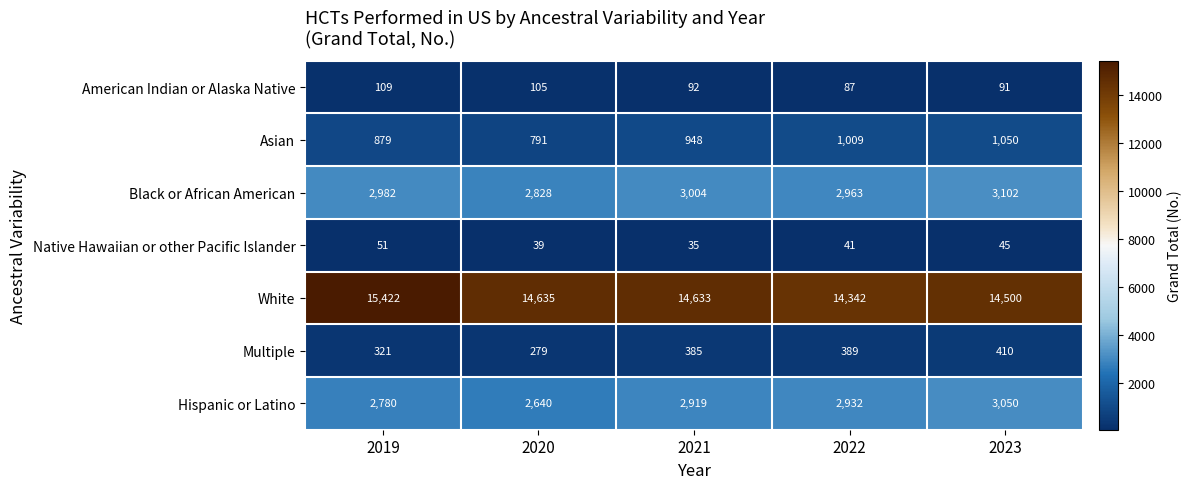

Rank the series by their maximum value, from lowest to highest.

Native Hawaiian or other Pacific Islander, American Indian or Alaska Native, Multiple, Asian, Hispanic or Latino, Black or African American, White